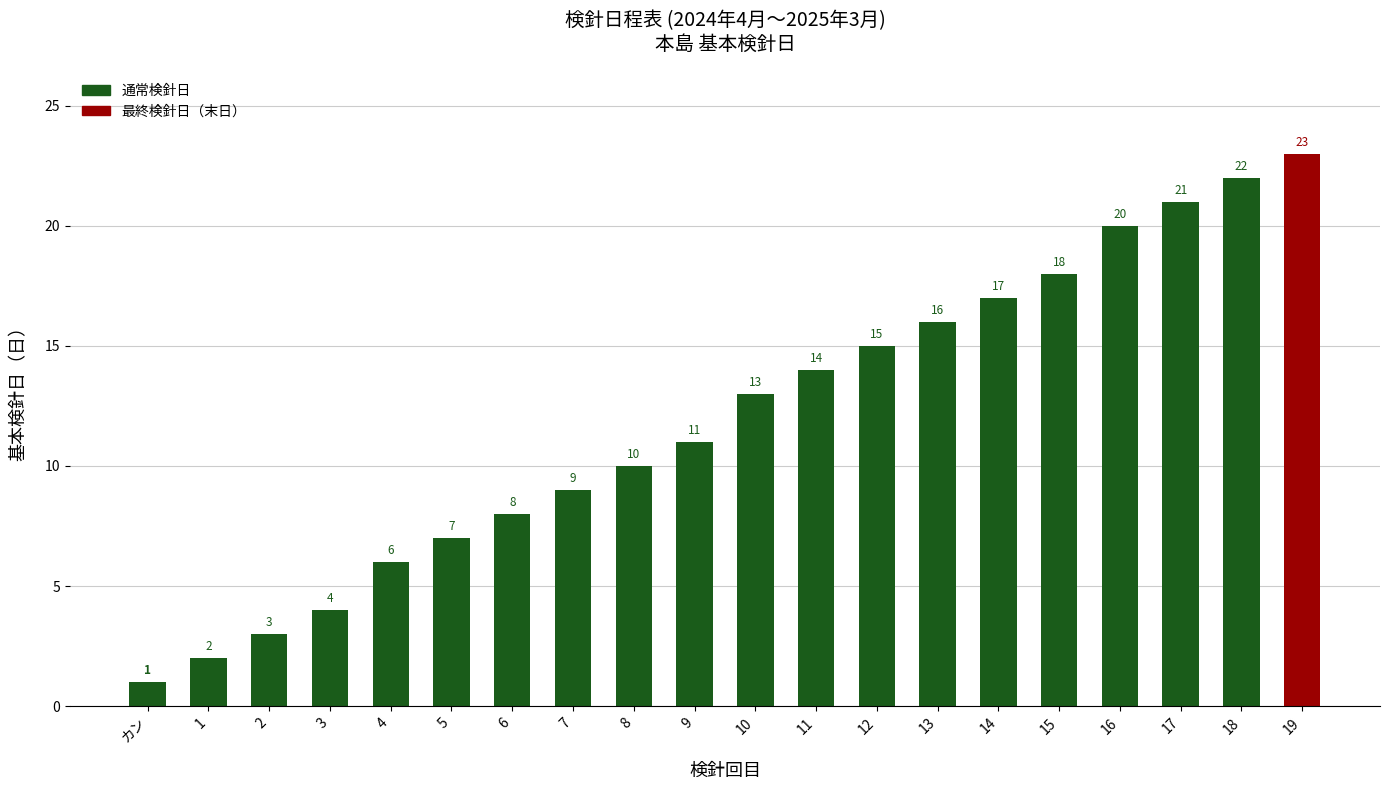

Rank the categories by value from highest to lowest.

19, 18, 17, 16, 15, 14, 13, 12, 11, 10, 9, 8, 7, 6, 5, 4, 3, 2, 1, カン